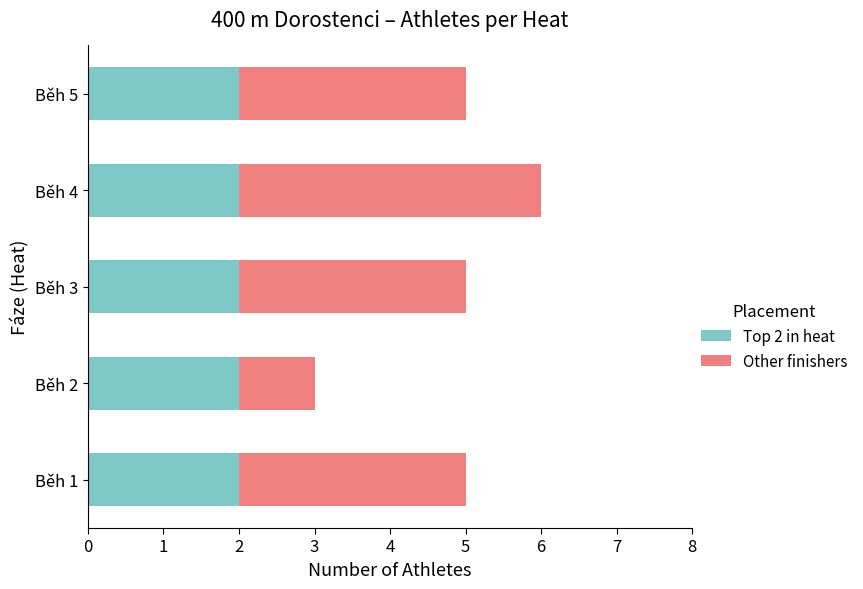

Is it true that Top 2 in heat equals 2 at Běh 5?

True